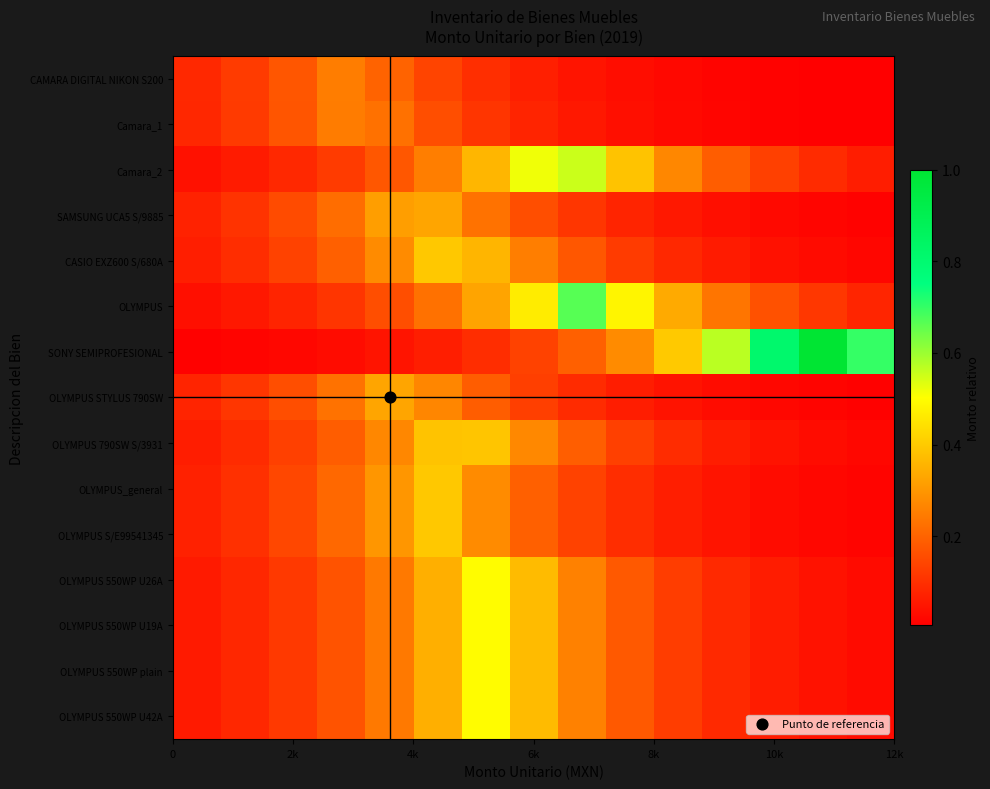

At how many categories does at least one series exceed 0?

15